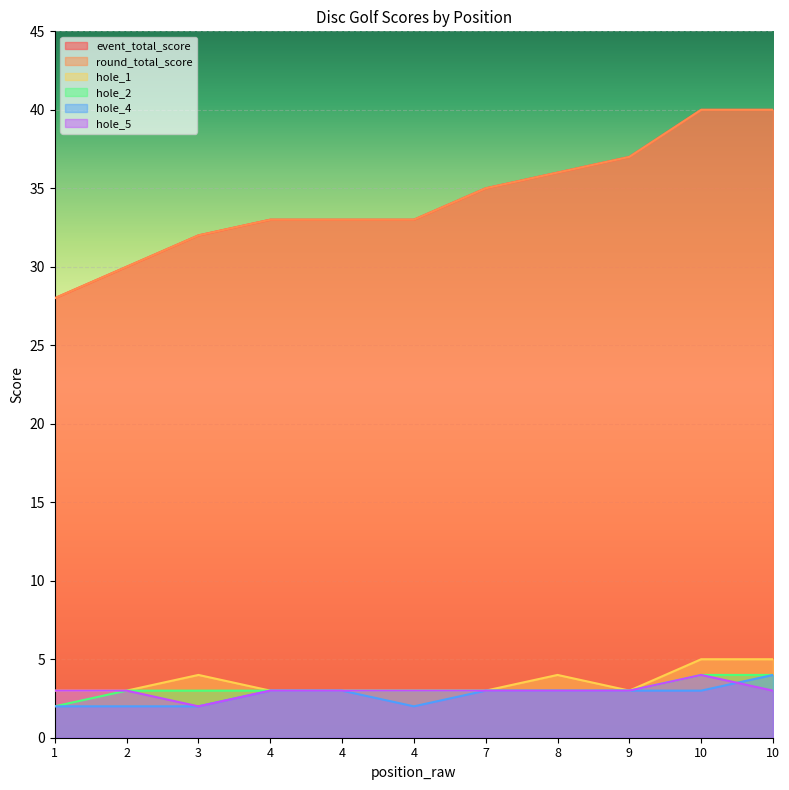

Does the chart display data point markers on the line(s)?

No